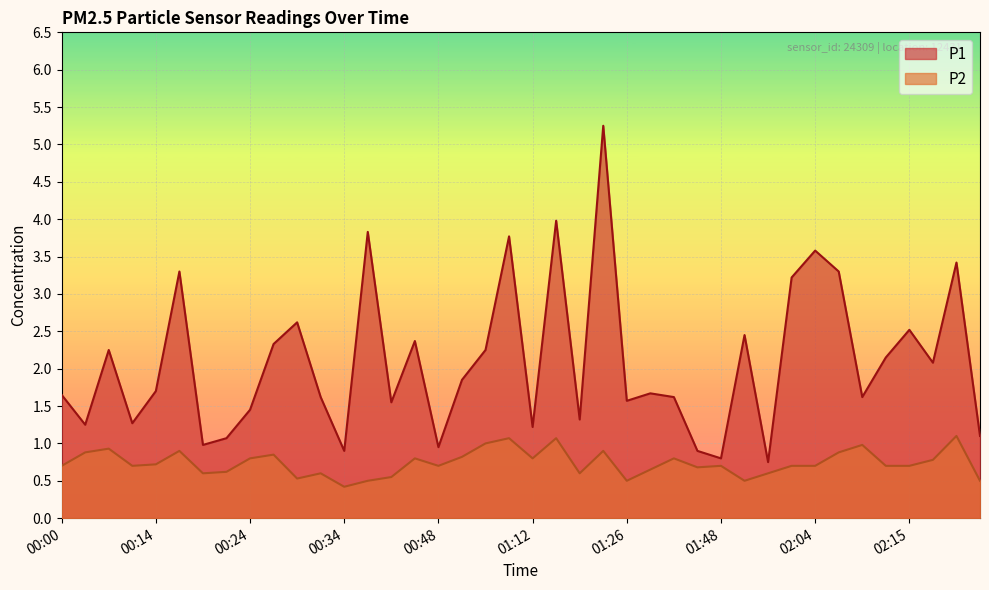

True or false: P2 has a value of 0.6 at 01:57.

True